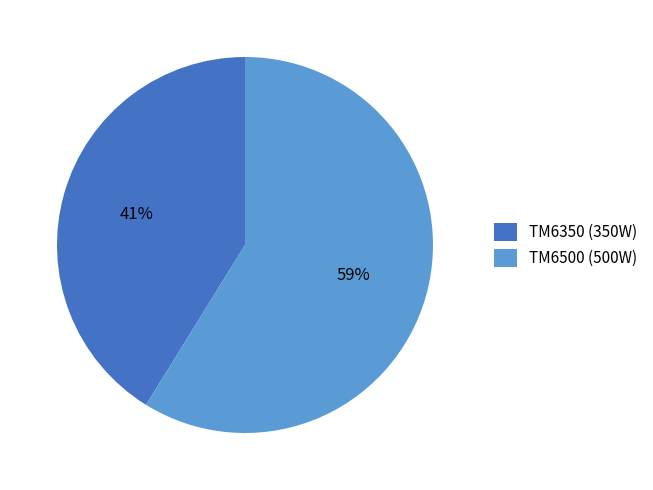

Which slice represents more than half of the pie?

TM6500